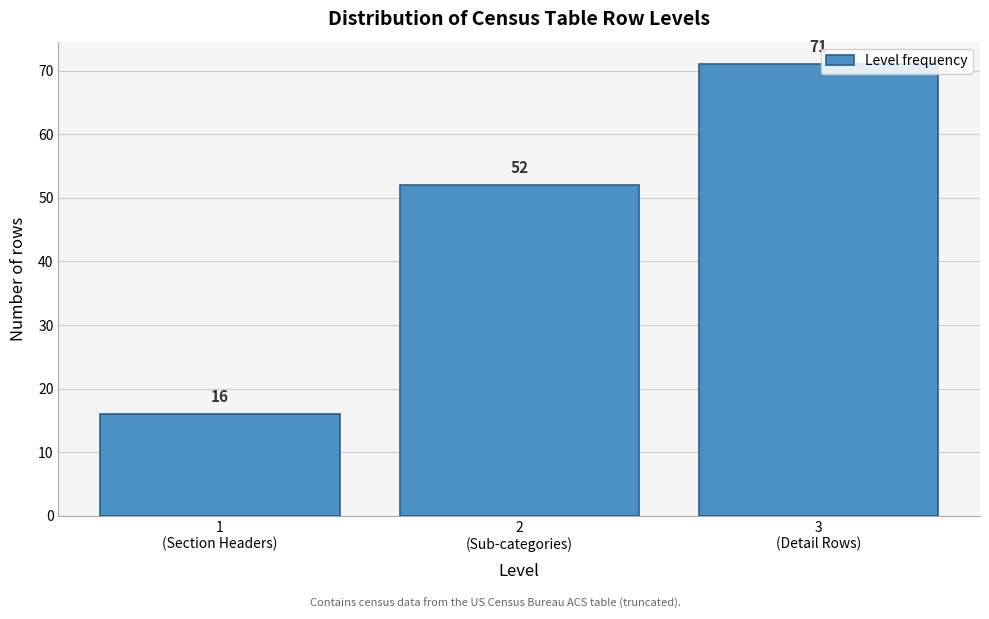

Reading right to left, list all the values displayed in this chart.

71	52	16